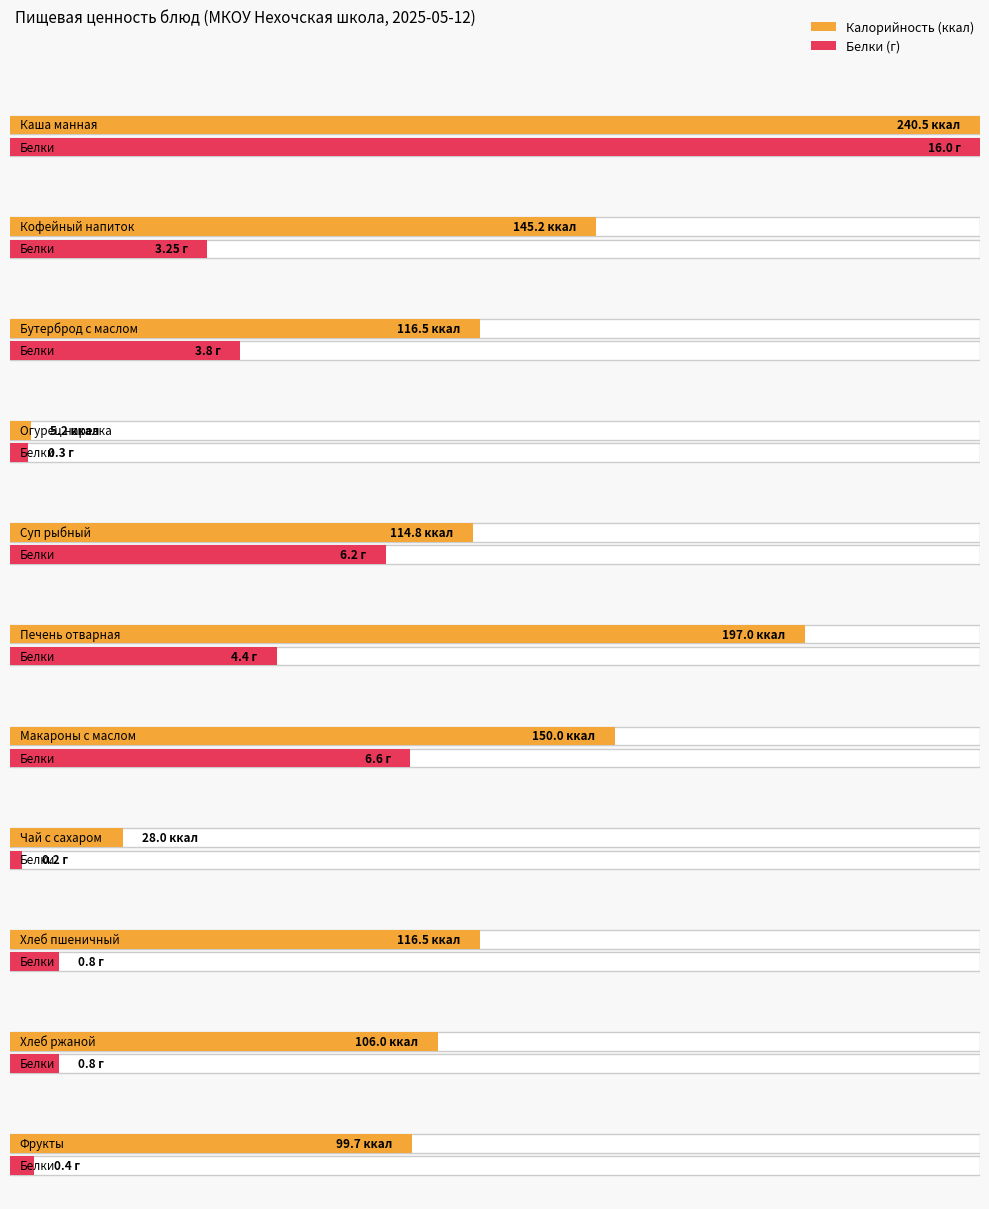

What is the label of the 6th bar from the right?

Печень отварная